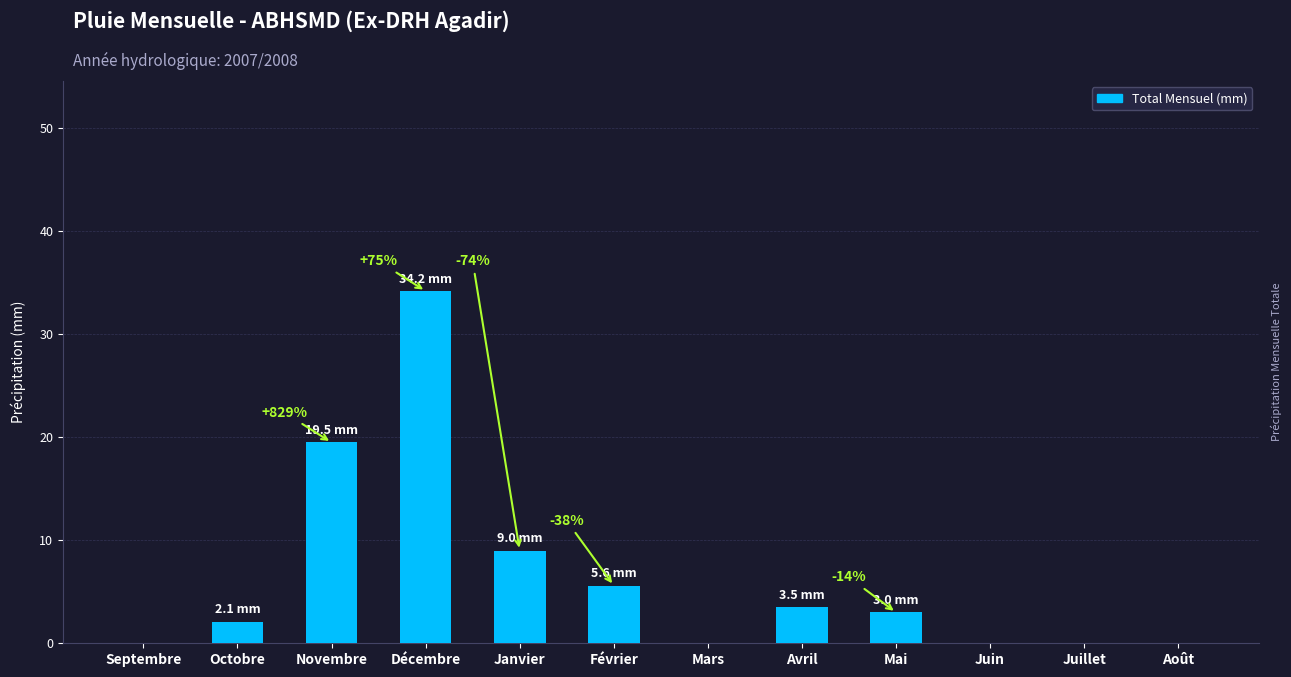

Are the bars horizontal?

No